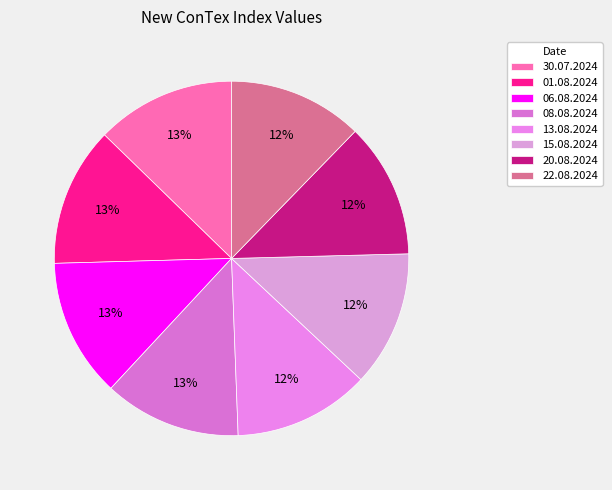

How many segments does this pie chart have?

8